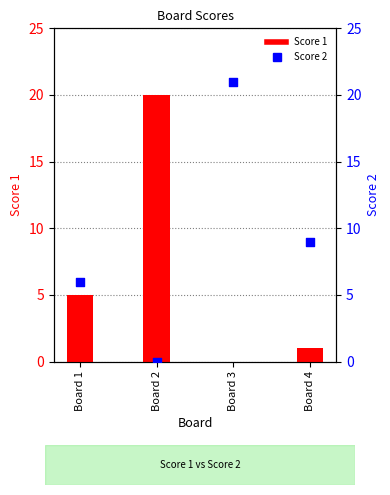

Which series reaches the minimum Y coordinate?

Score 1